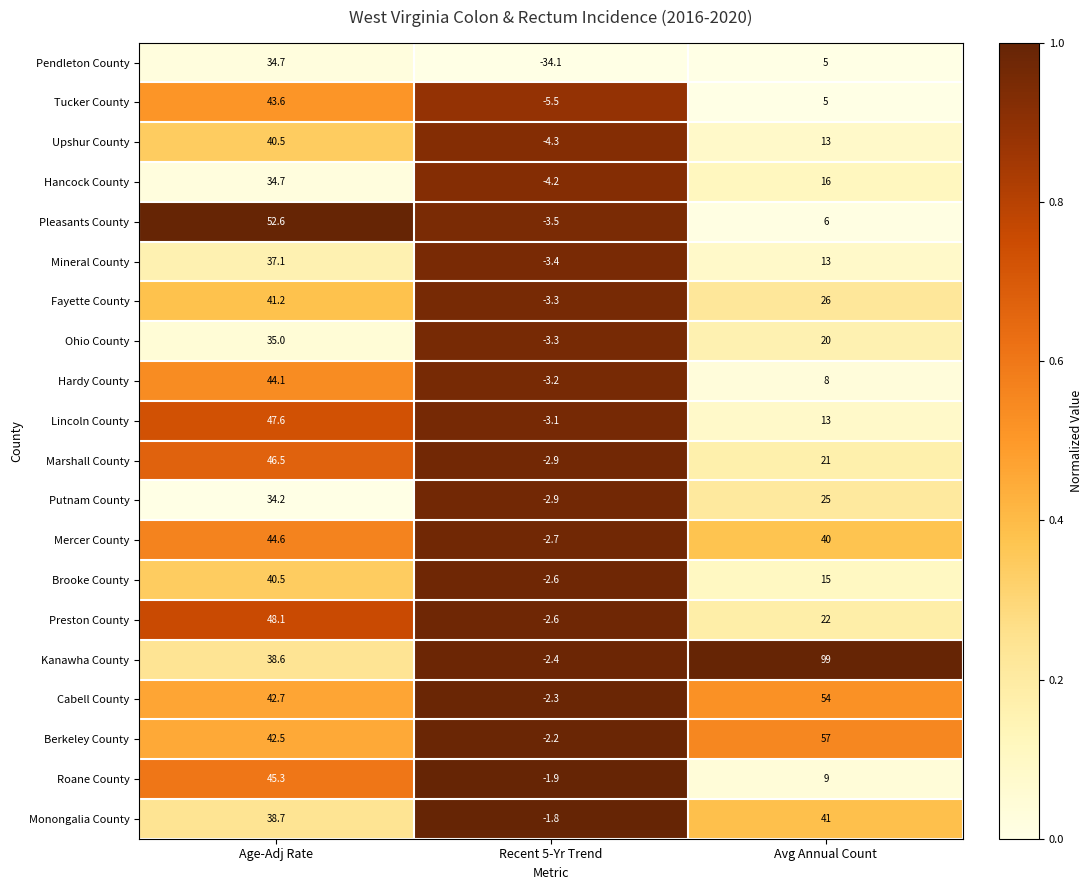

The Pleasants County series shows -3.5 at Recent 5-Yr Trend. True or false?

True